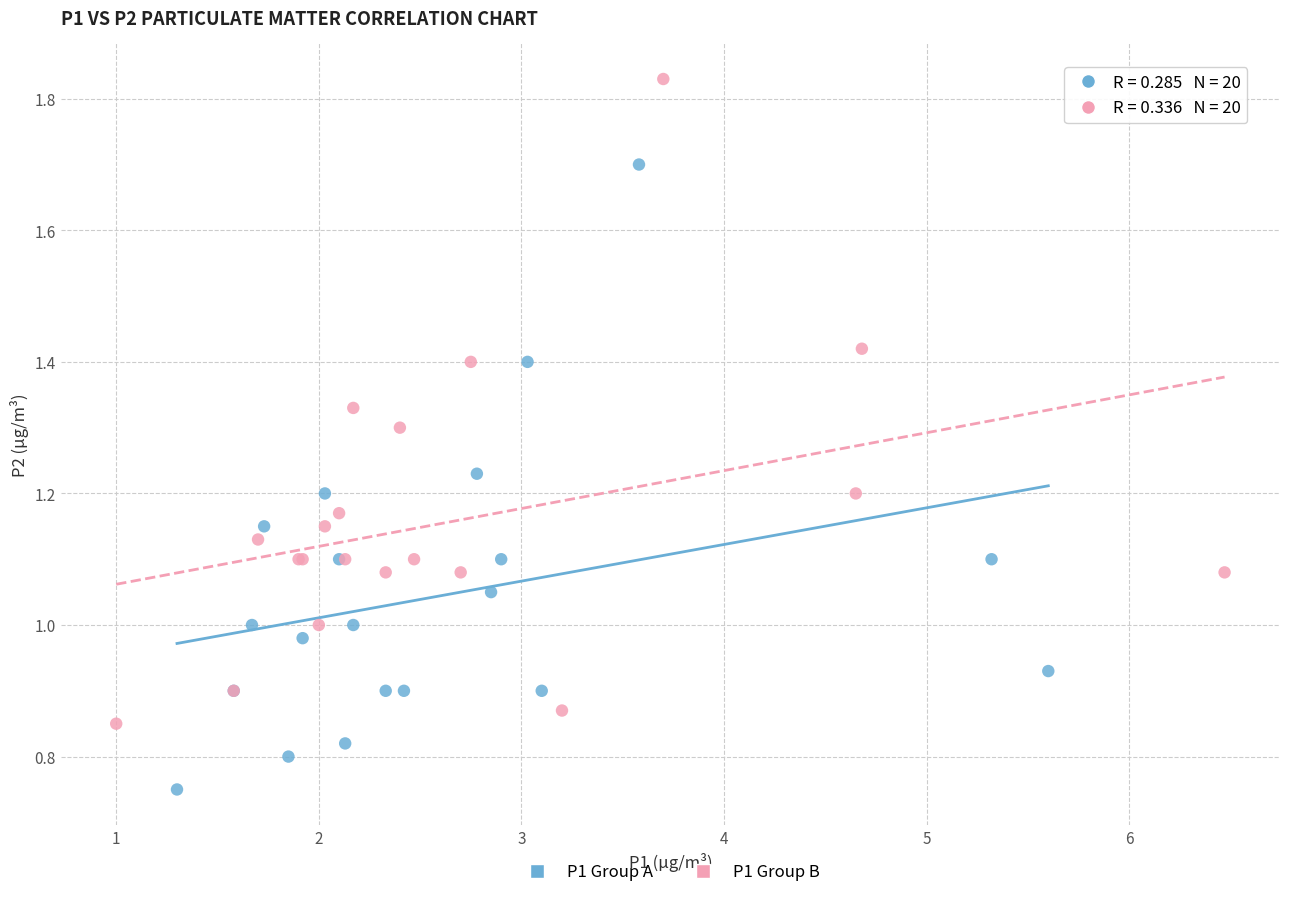

Which series reaches the maximum Y coordinate?

P1 Group B